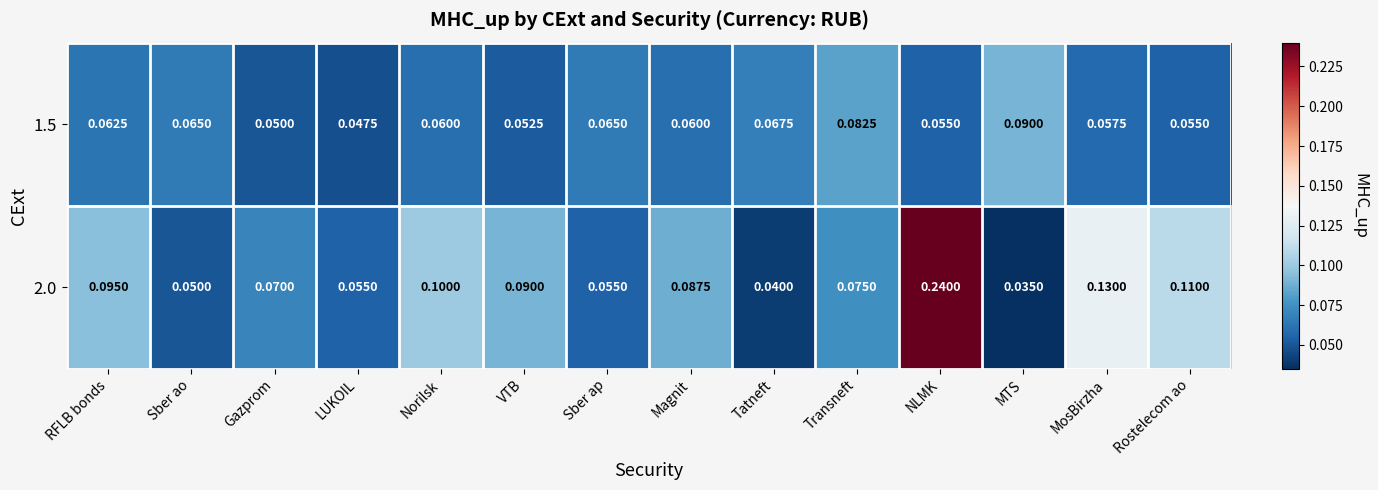

Which category has the lowest value across all series?

MTS